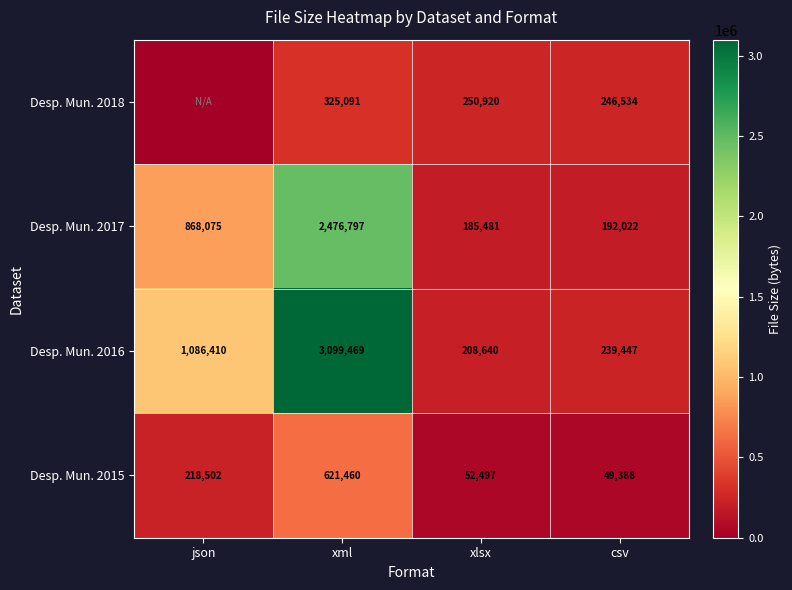

Count the number of categories in the chart.

4